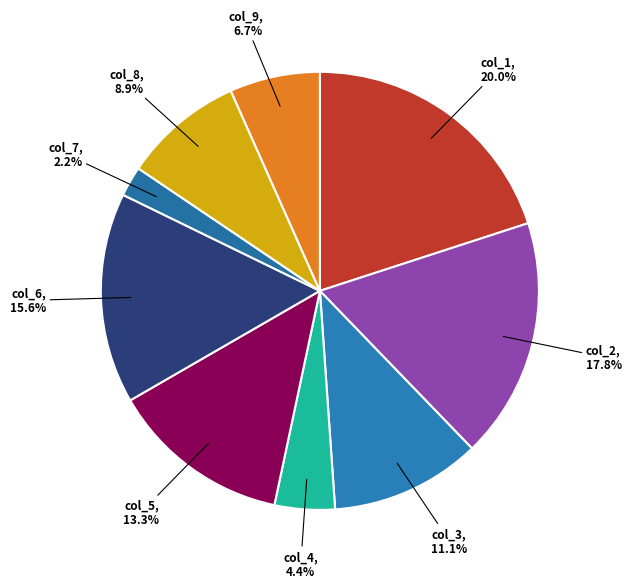

How many slices are in this pie chart?

9